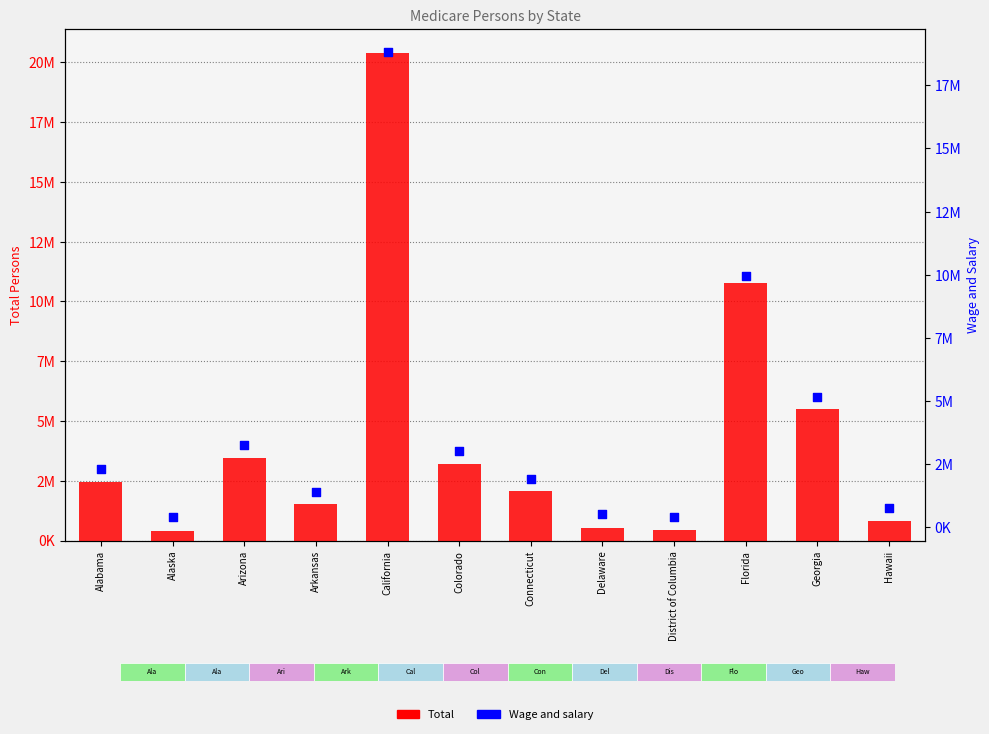

Which series has the largest total across all categories?

Total